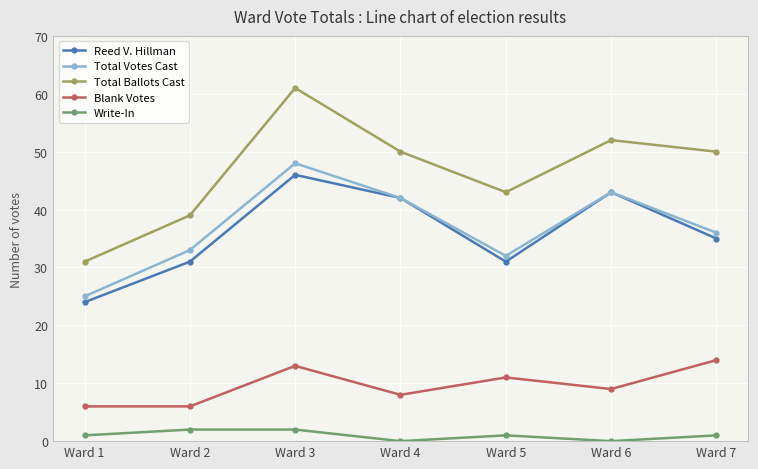

How many interior local peaks does the Total Votes Cast series have?

2